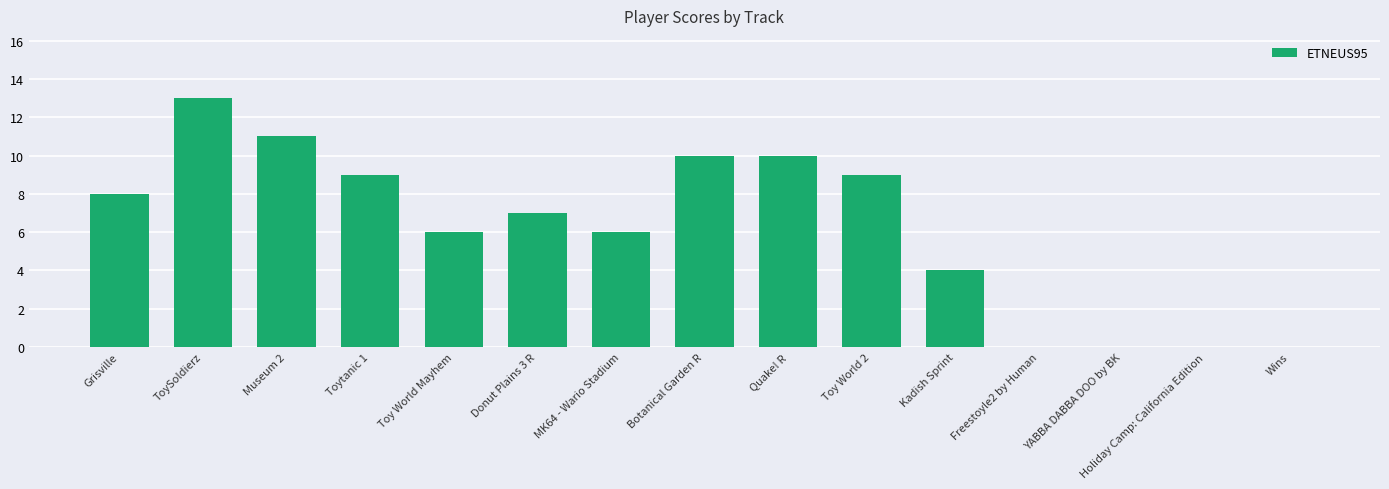

Which label corresponds to the largest value in the chart?

ToySoldierz